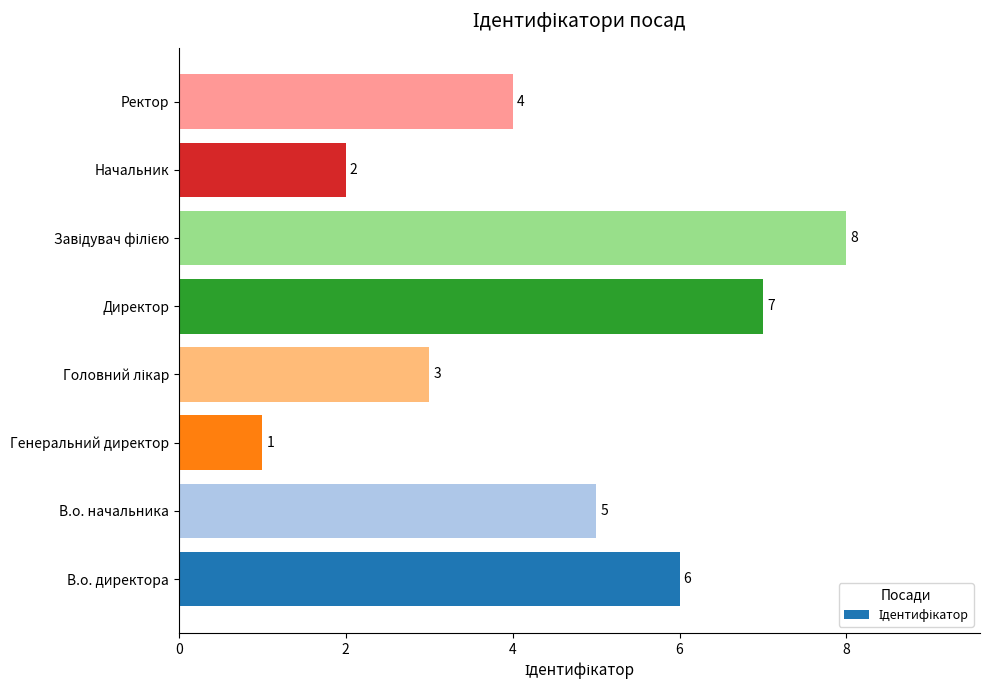

Approximately how many times larger is the value at В.о. начальника compared to В.о. директора?

0.8